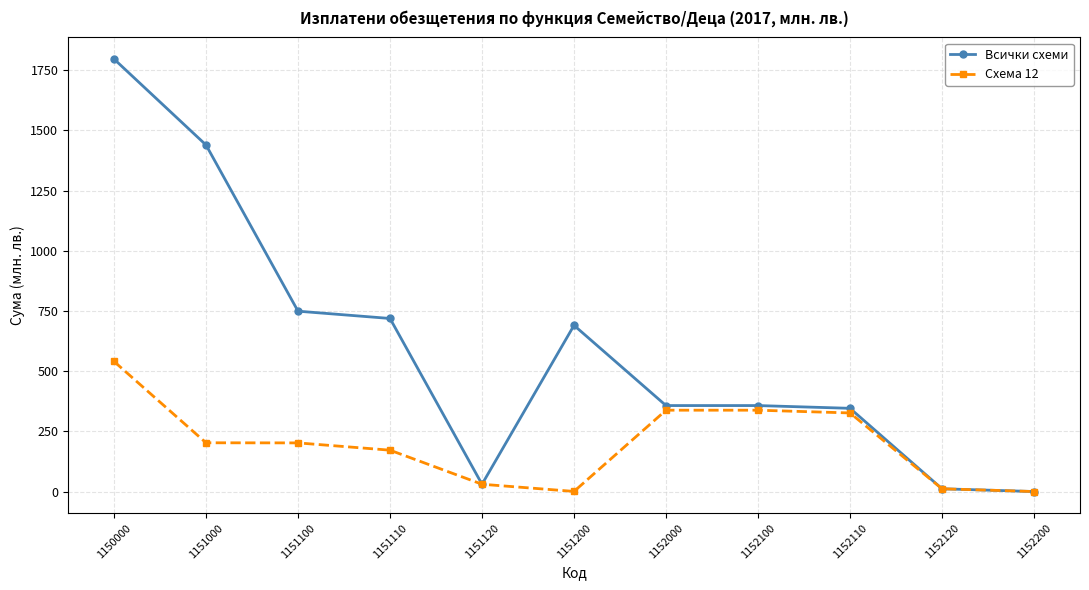

What is the value of the Всички схеми point at the 6th from the left?

690.5